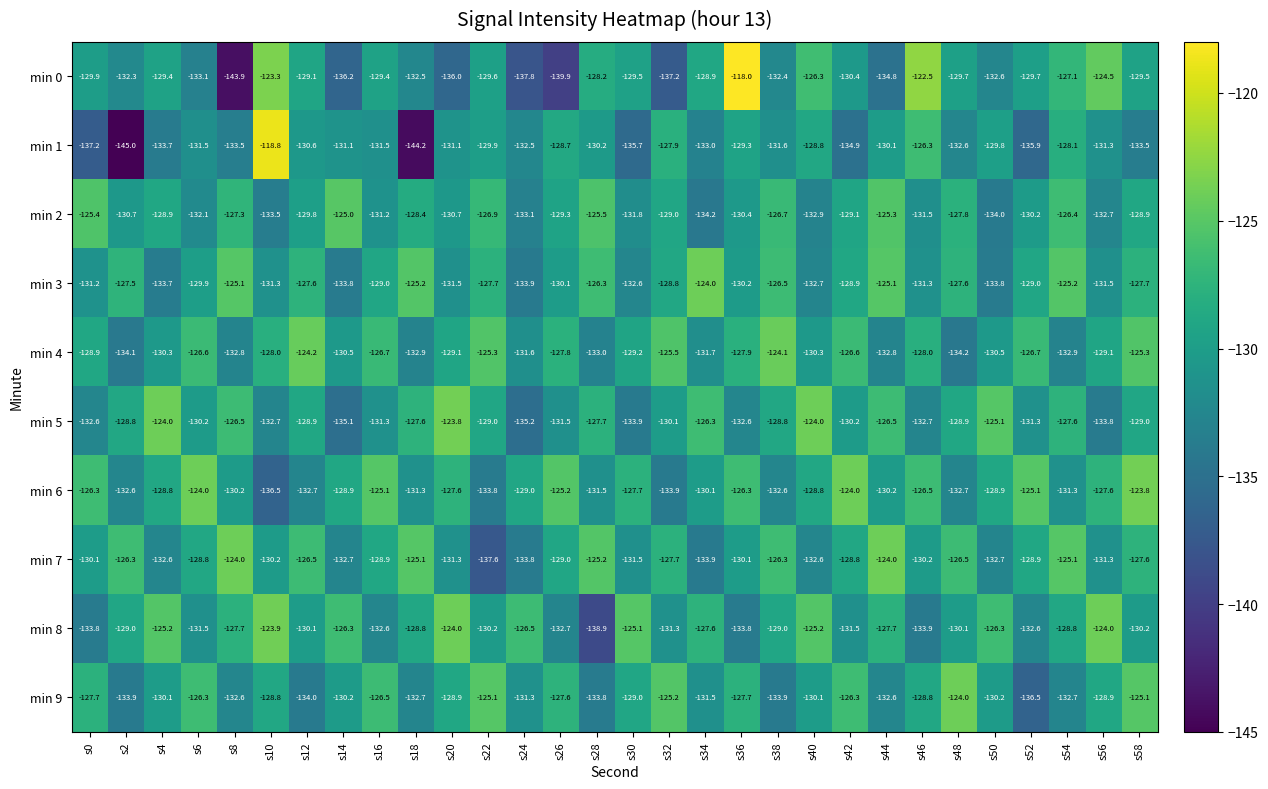

Count the number of data series in this chart.

10